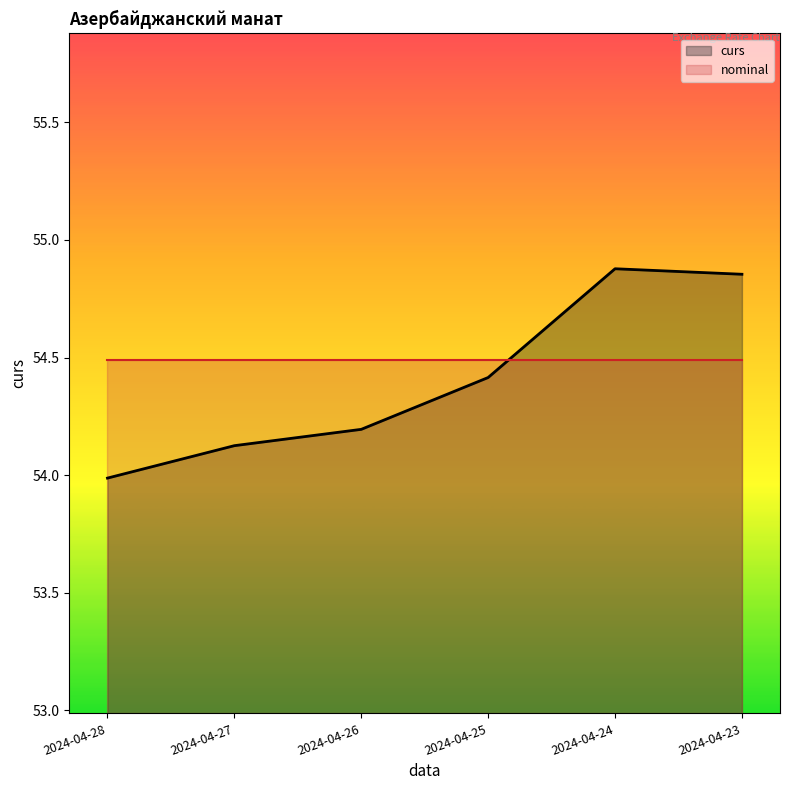

What is the smallest value displayed?

54.0